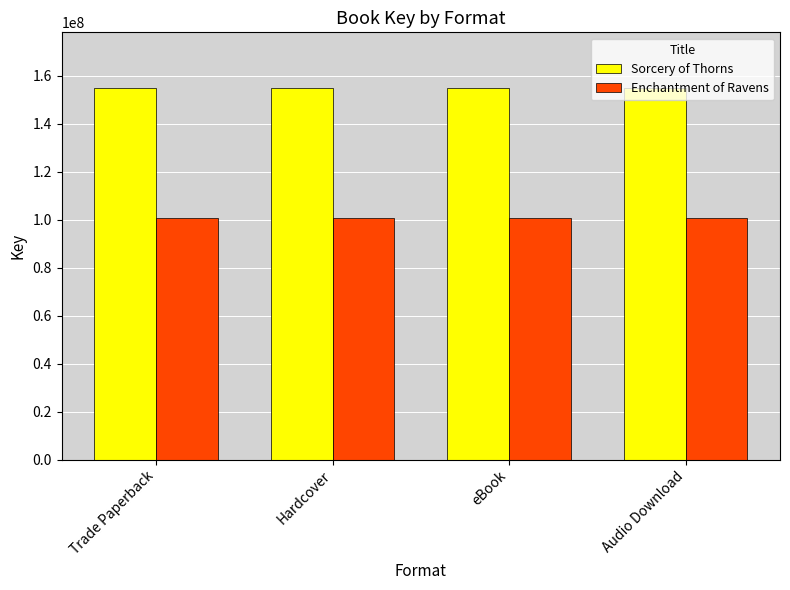

Reading left to right, transcribe all the data shown in this chart.

Sorcery of Thorns: 154934677	154934677	154934677	154934677
Enchantment of Ravens: 100893995	100893995	100893995	100893995